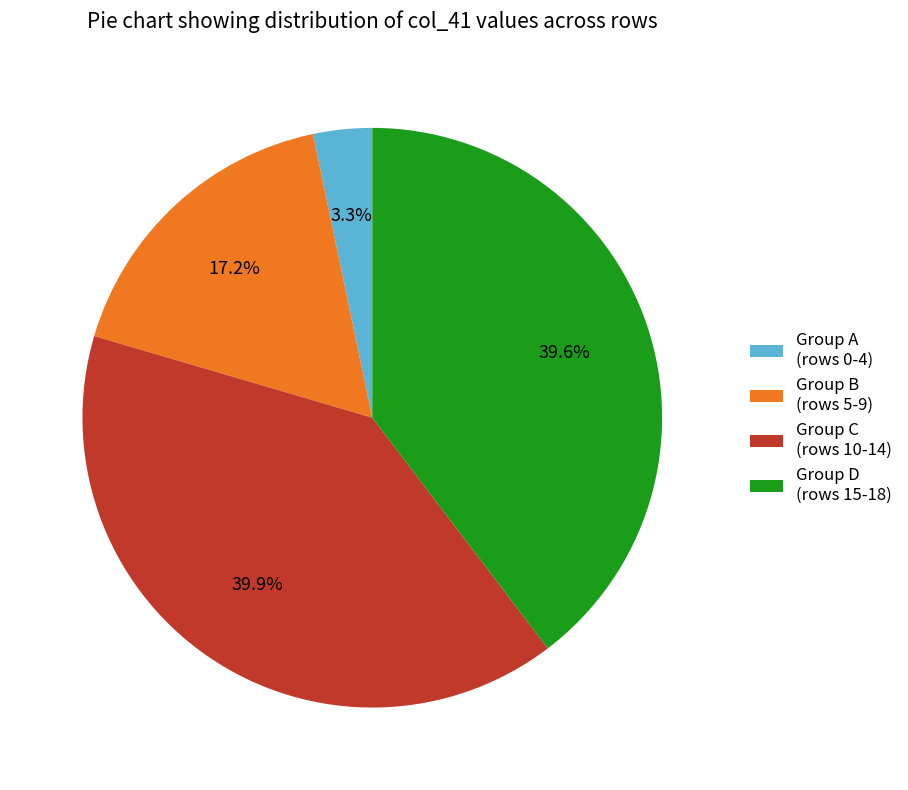

Which slice is the smallest?

Group A (rows 0-4)